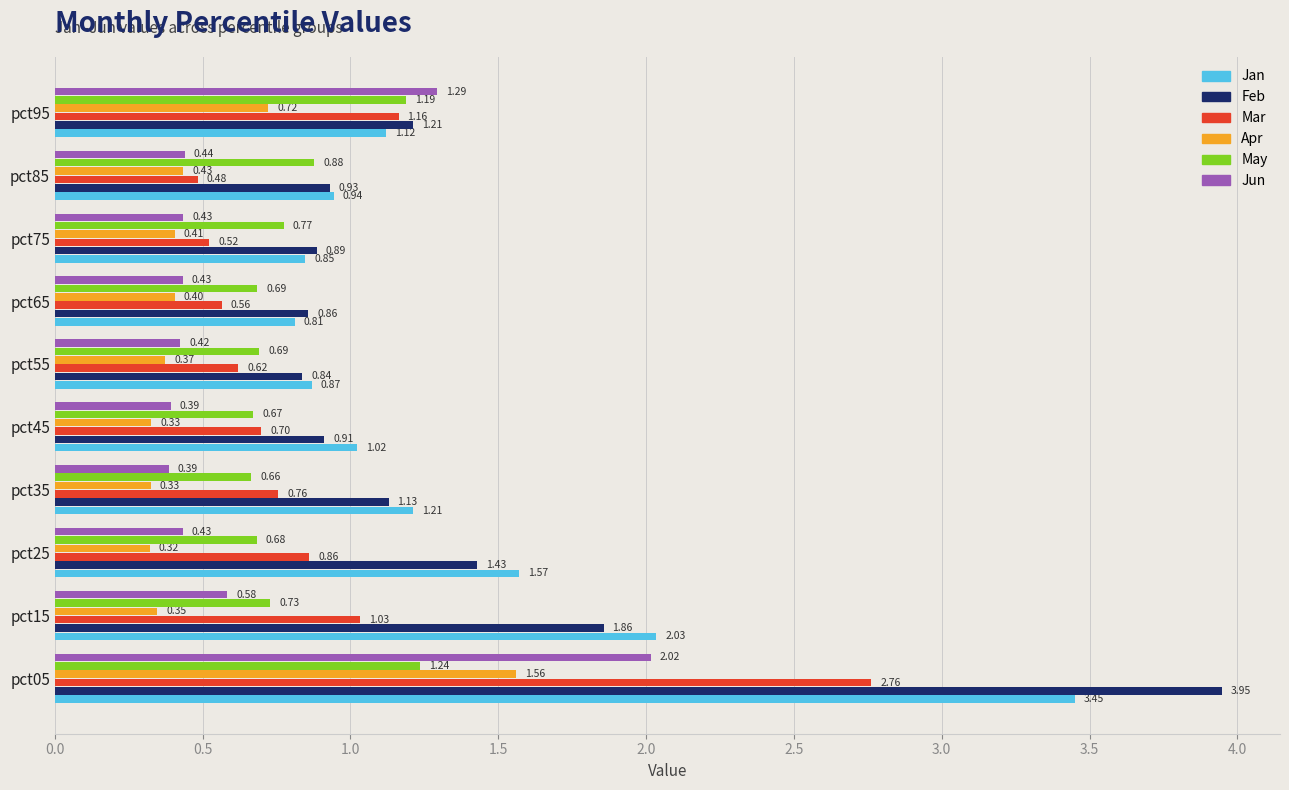

At pct75, list the series in order from smallest to largest.

Apr, Jun, Mar, May, Jan, Feb